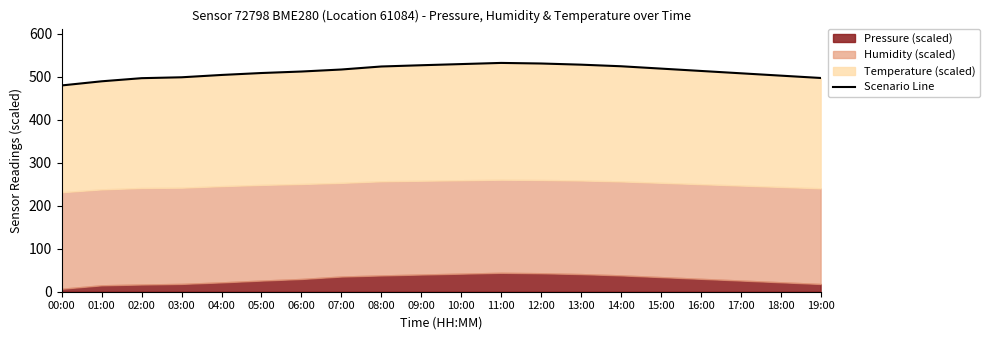

List the labels in order of value, smallest first.

00:00, 01:00, 02:00, 19:00, 03:00, 18:00, 04:00, 17:00, 05:00, 06:00, 16:00, 07:00, 15:00, 08:00, 14:00, 09:00, 13:00, 10:00, 12:00, 11:00